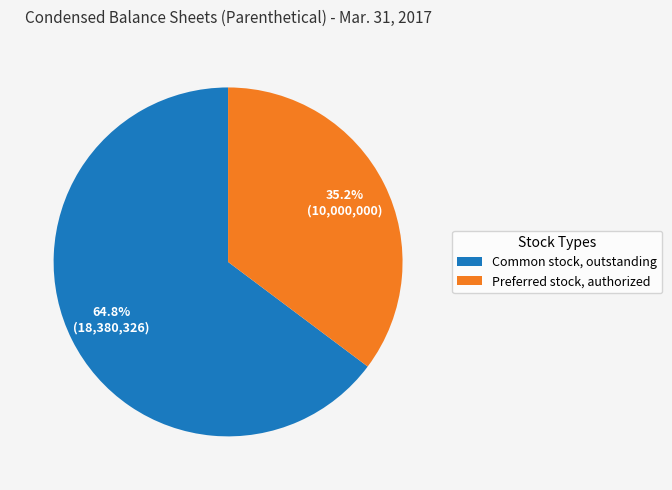

To the nearest percent, what percentage of the pie is Preferred stock, authorized?

35%